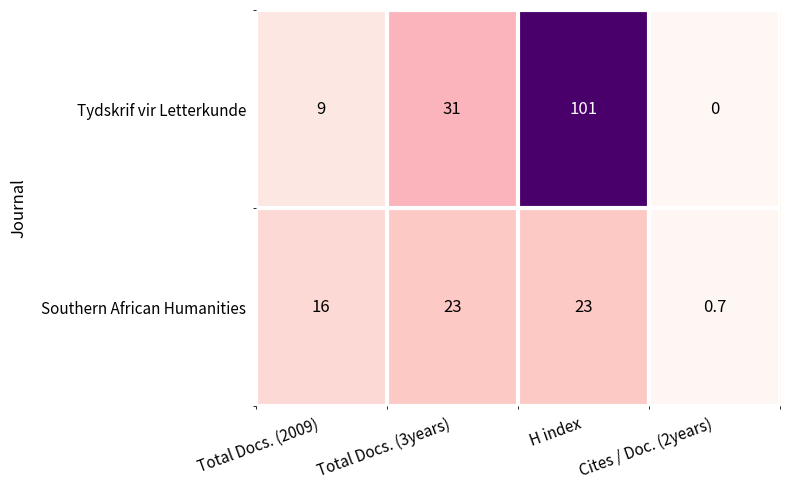

Which series has the largest total across all categories?

Tydskrif vir Letterkunde